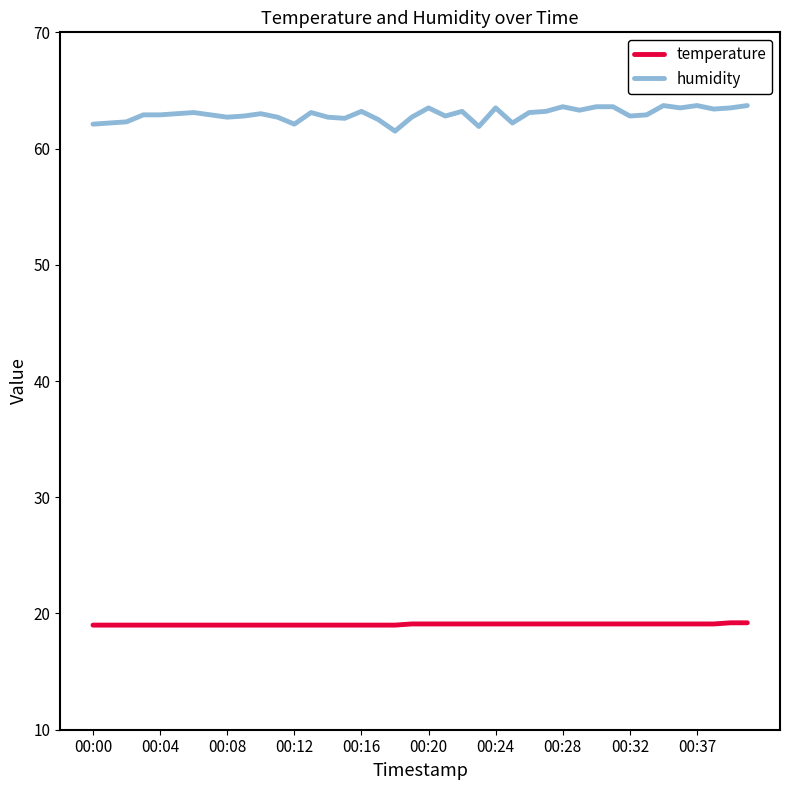

Rank the series by their maximum value, from highest to lowest.

humidity, temperature